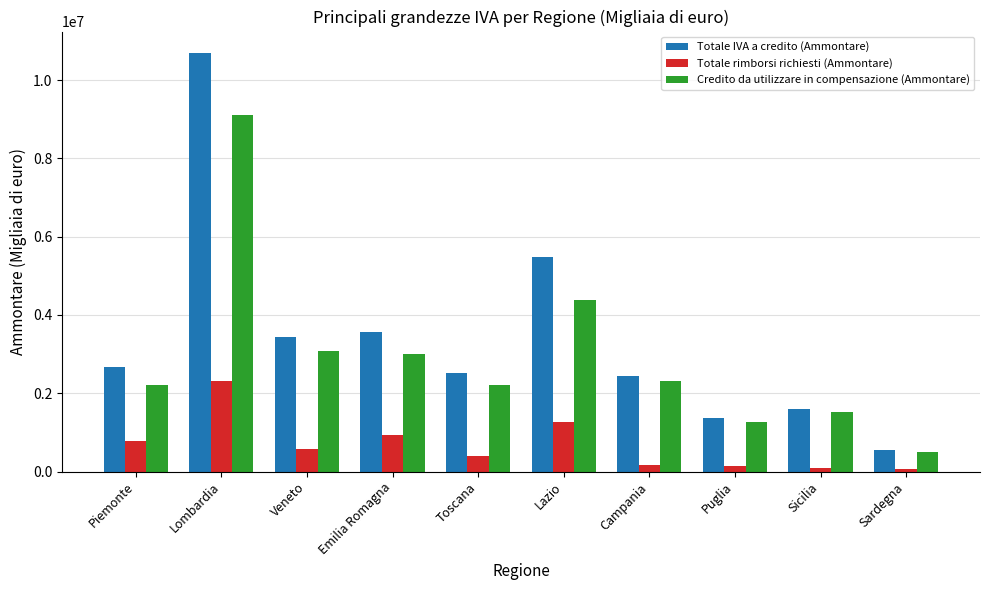

What is the difference between the maximum and minimum values in the Totale IVA a credito (Ammontare) series?

10153173